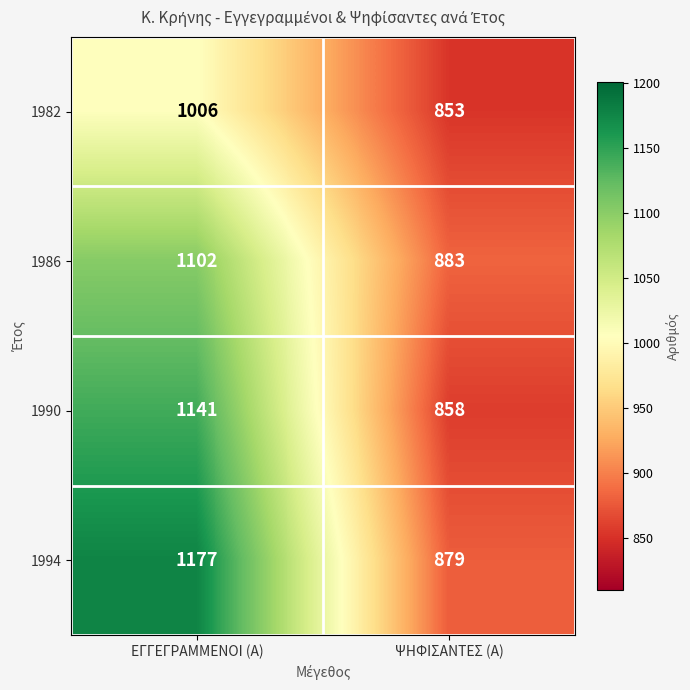

Reading right to left, what are all the values shown in this chart?

1982: 853	1006
1986: 883	1102
1990: 858	1141
1994: 879	1177